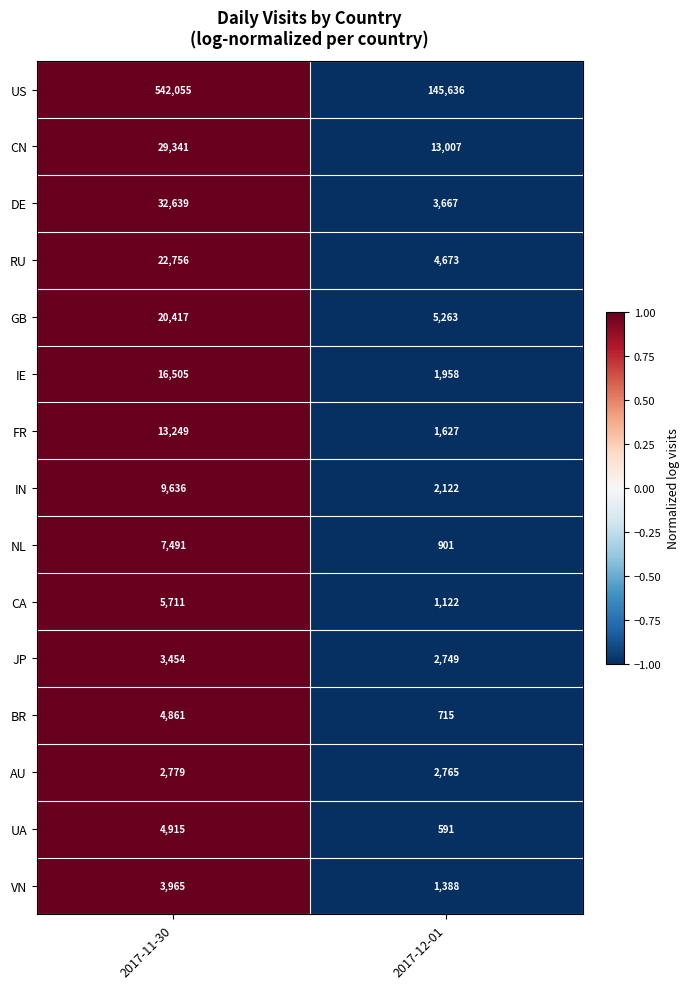

List the series in order of their peak value, lowest first.

AU, JP, VN, BR, UA, CA, NL, IN, FR, IE, GB, RU, CN, DE, US